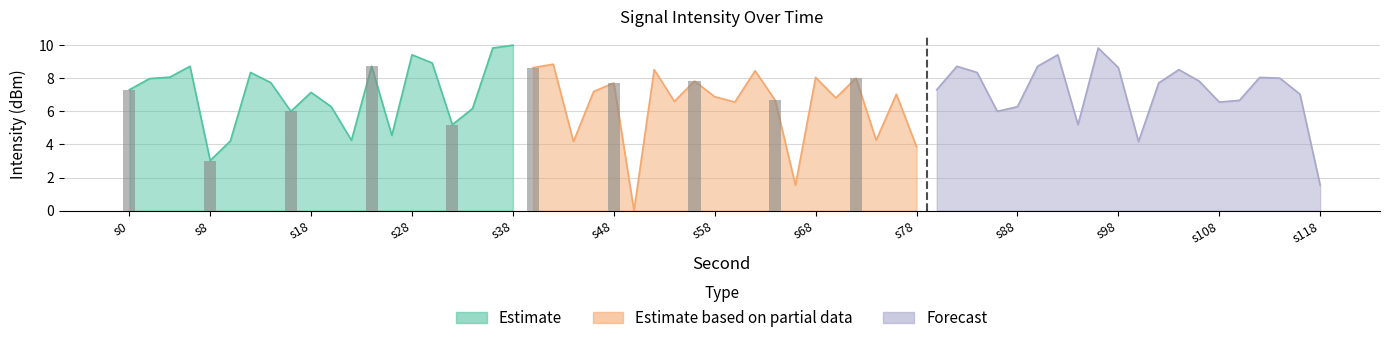

What is the highest value of the Estimate based on partial data series?

8.8